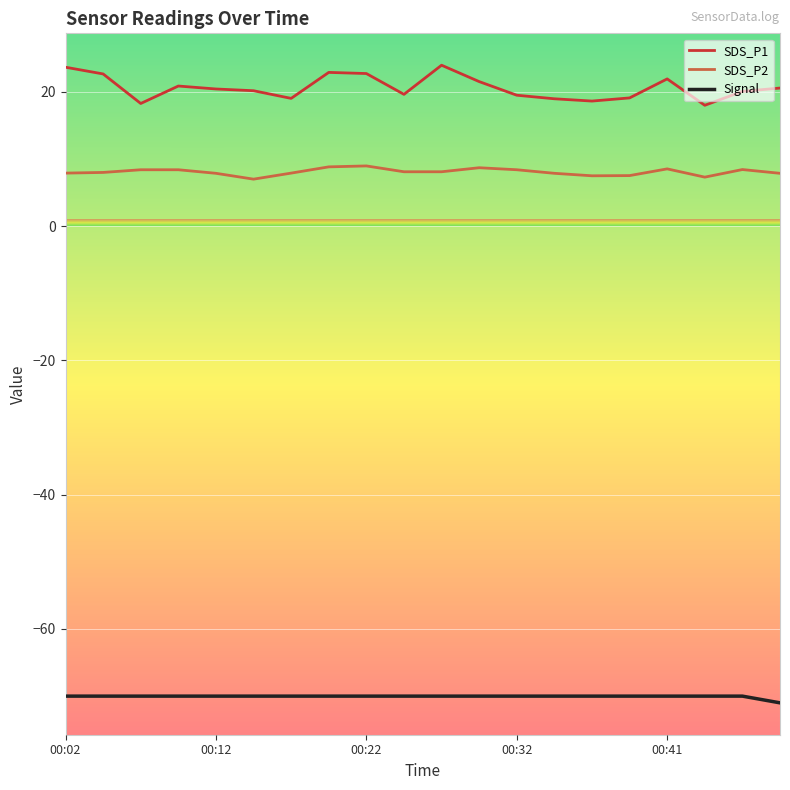

What are all the series names shown in the legend?

SDS_P1, SDS_P2, Signal